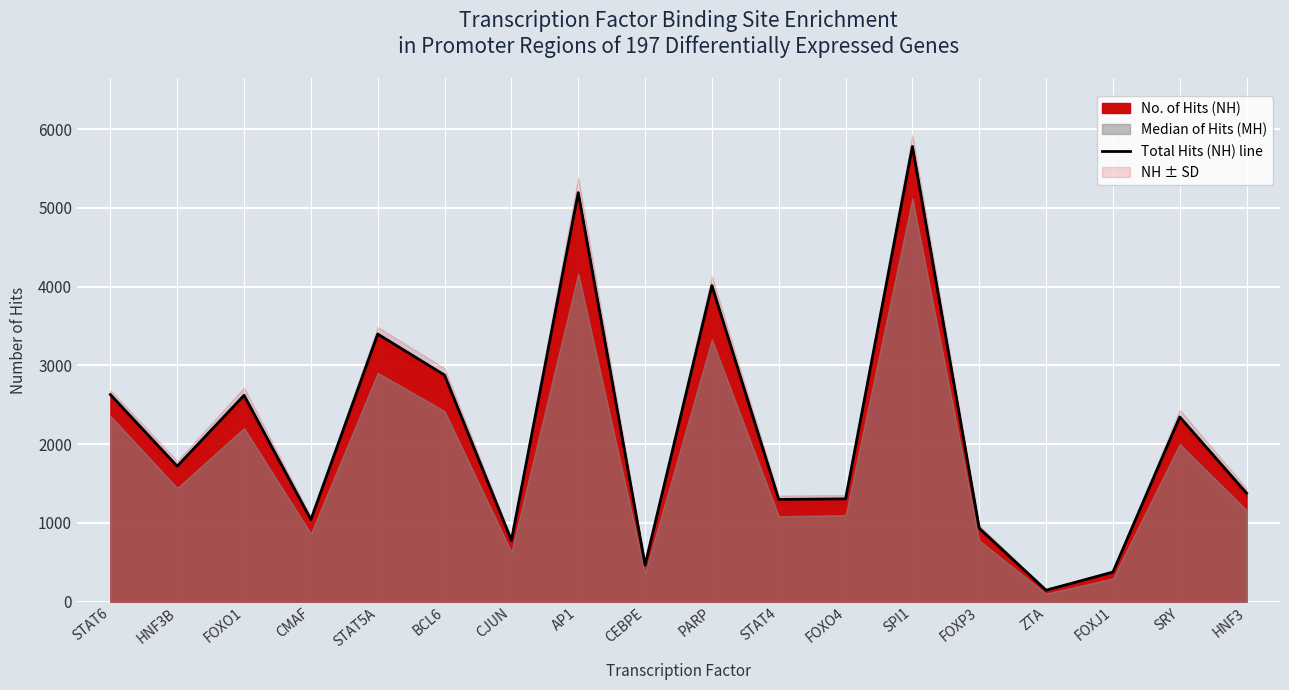

True or false: the data shows 4100 at FOXO1.

False